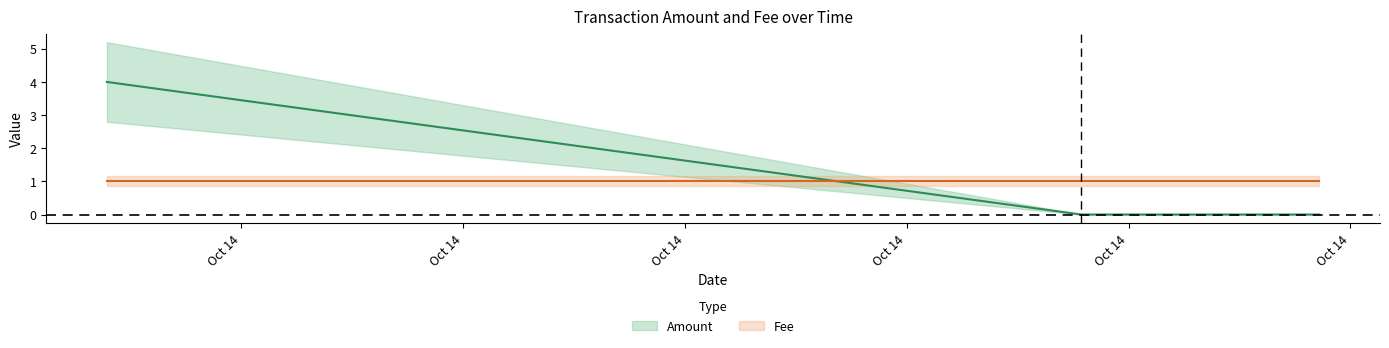

What are all the series names shown in the legend?

Amount, Fee